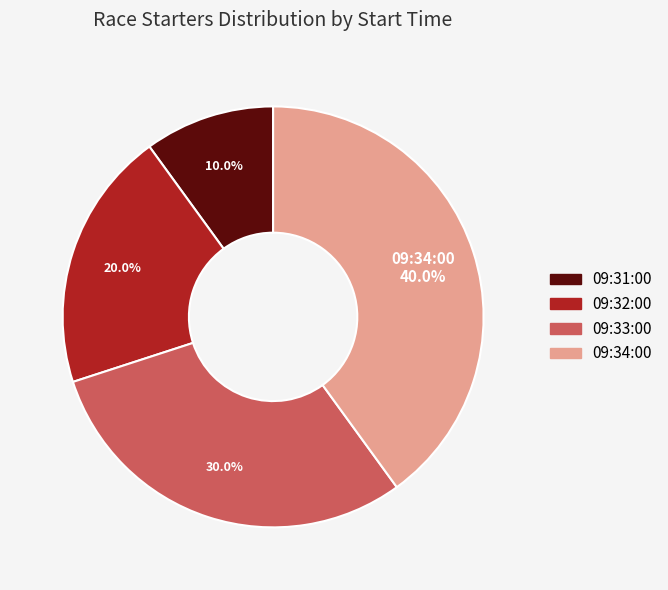

Count the number of slices in the pie.

4